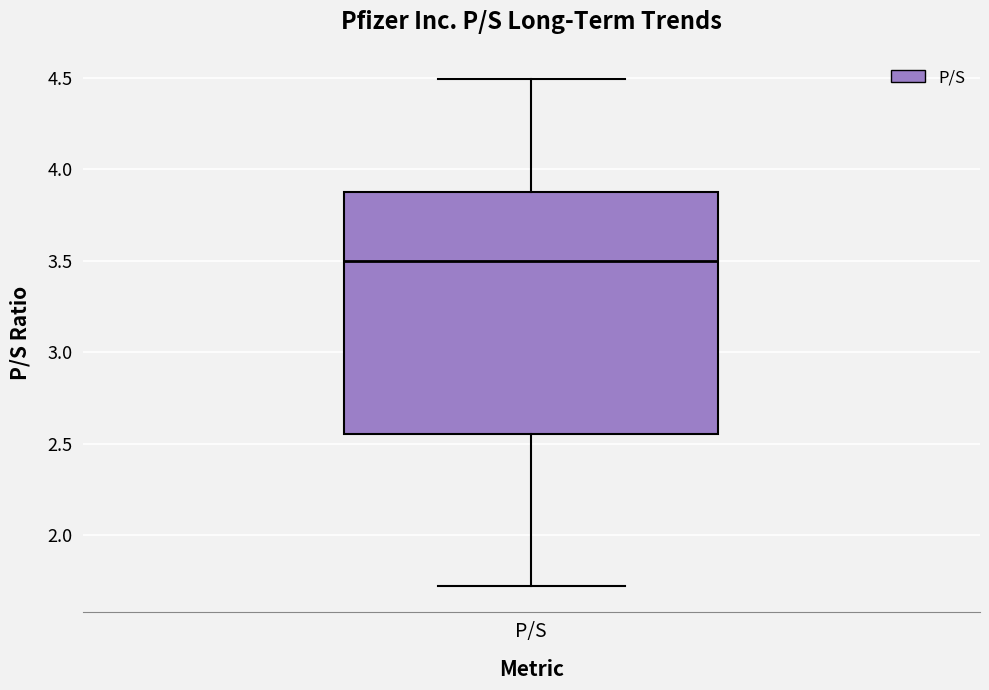

Read this box plot against the y-axis: the position of the median line, the range covered by the box, and the ends of both whiskers. The values are not printed on the chart, so give them approximately, as read against the axis.

median 3.50, box 2.55 to 3.85, whiskers 1.70 to 4.50